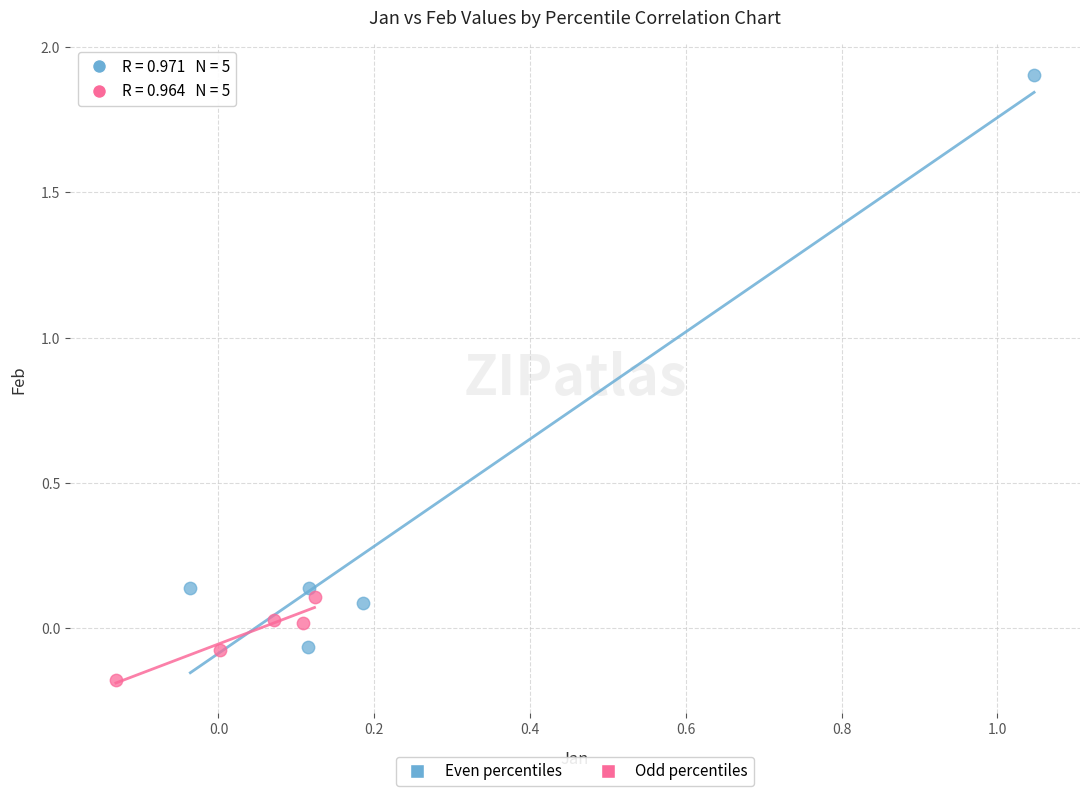

Which series reaches the minimum Y coordinate?

Odd percentiles